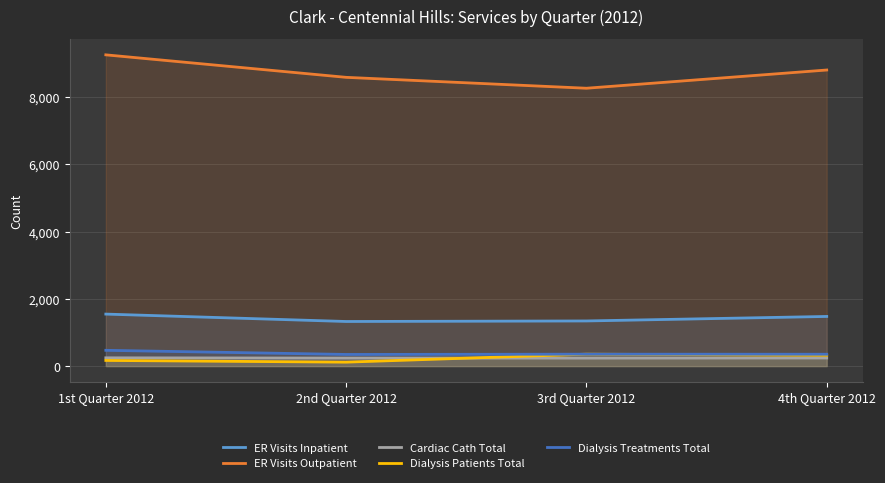

How many categories are shown in the chart?

4